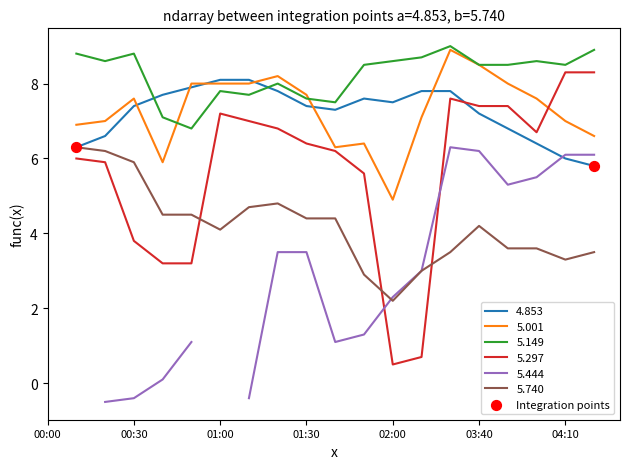

What is the ratio of the value at 00:30 to the value at 00:00?

0.9